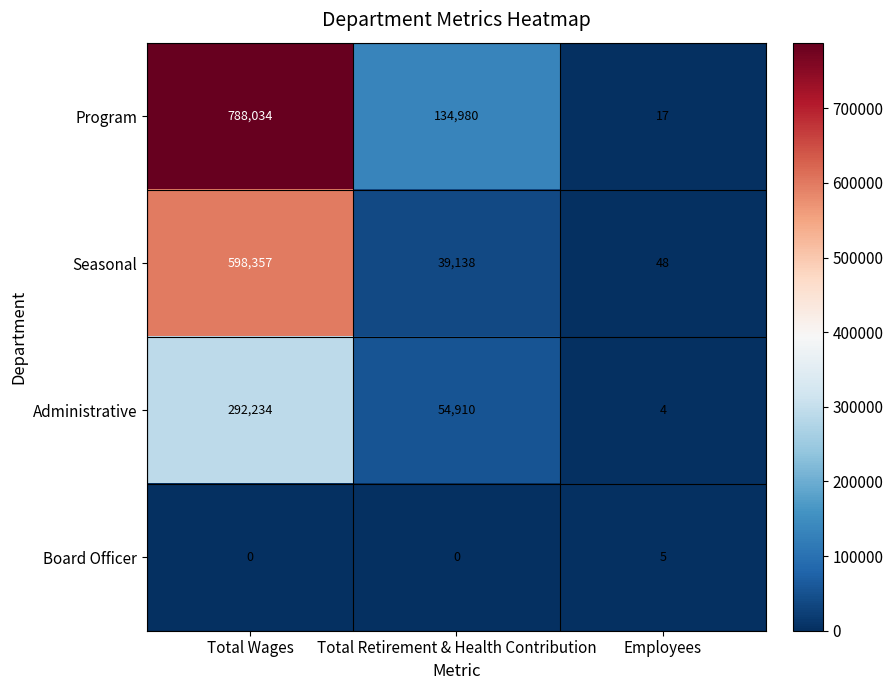

Rank the series at Total Retirement & Health Contribution from lowest to highest value.

Board Officer, Seasonal, Administrative, Program